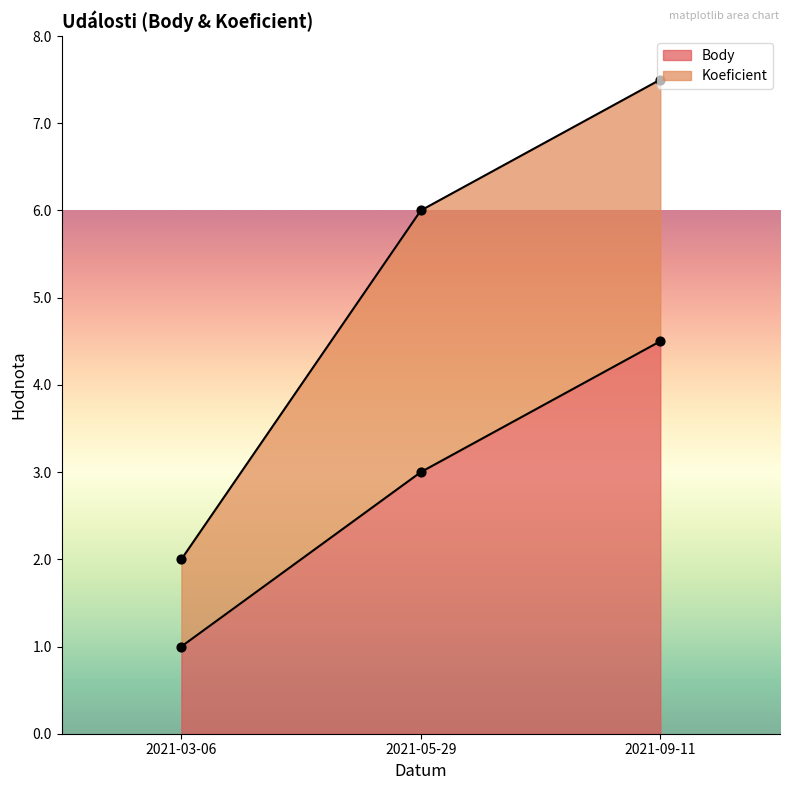

Which has a higher value, 2021-03-06 or 2021-09-11?

2021-09-11